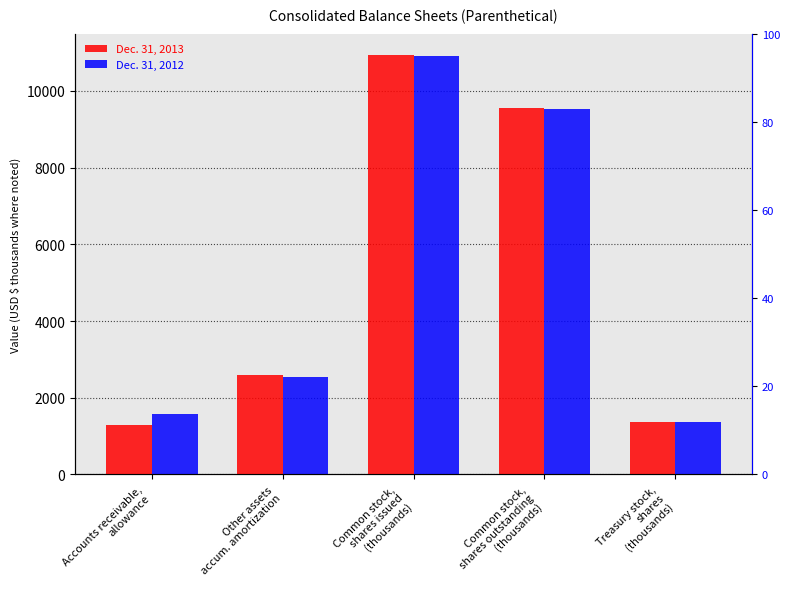

What is the value of the Dec. 31, 2012 bar at the 3rd from the left?

10898.9